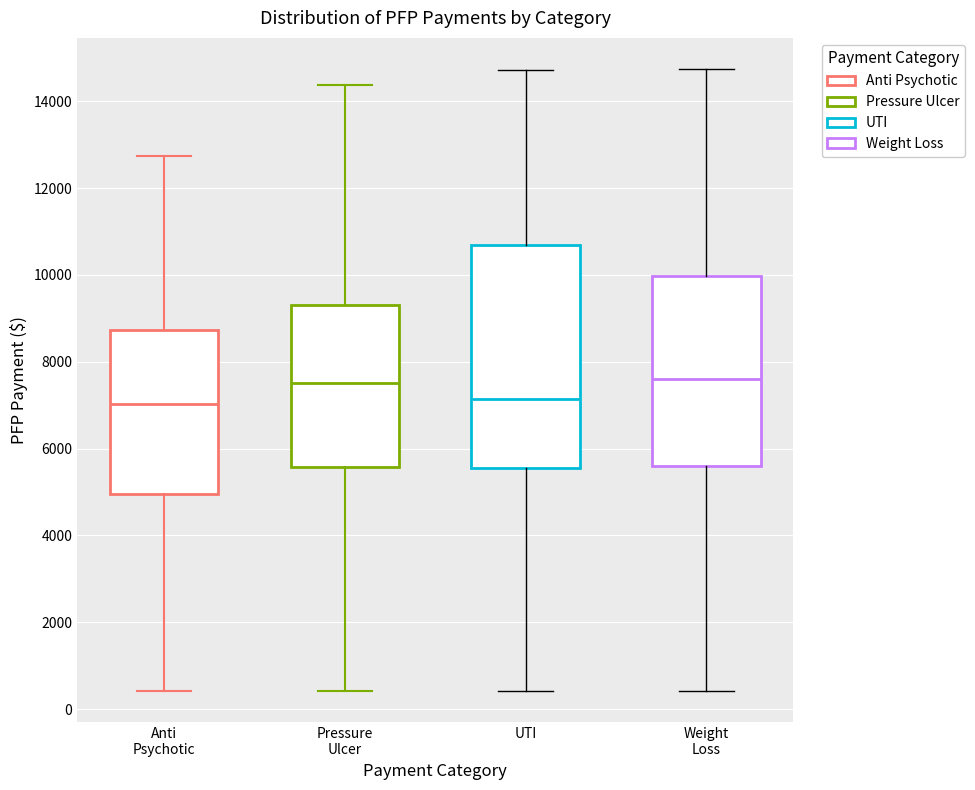

Comparing the boxes themselves (not the whiskers), which one is the tallest?

UTI